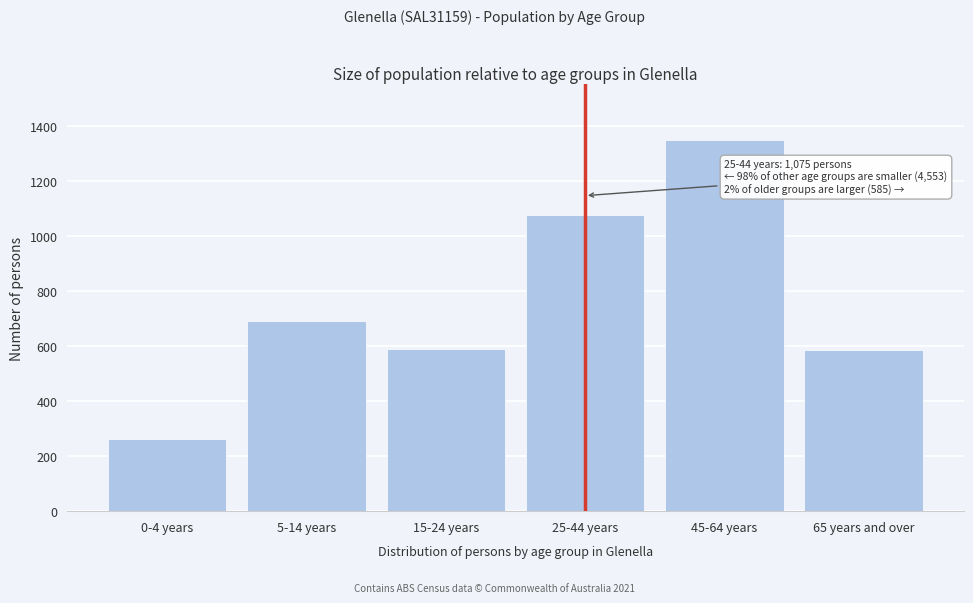

Which has a higher value, 15-24 years or 0-4 years?

15-24 years